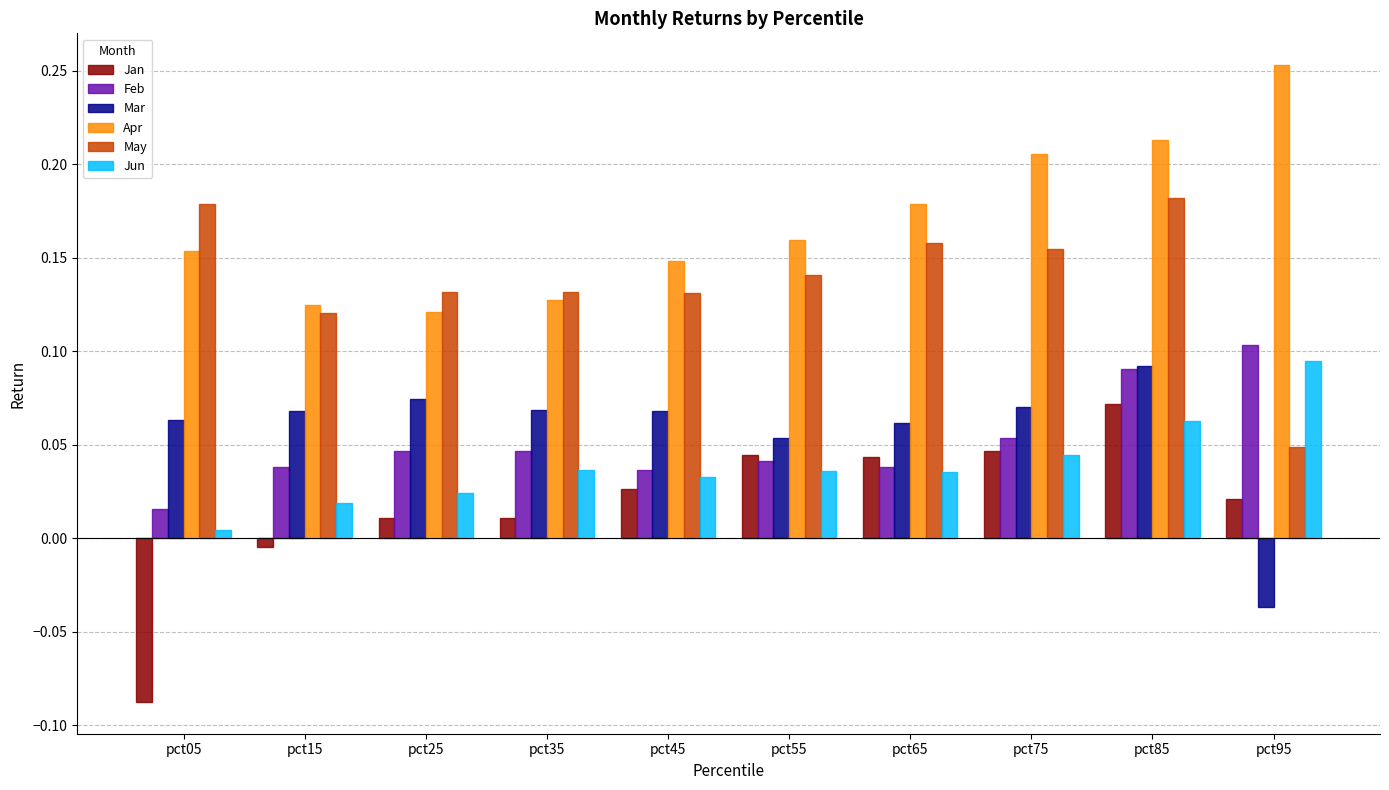

Rank the series at pct95 from lowest to highest value.

Mar, Jan, May, Jun, Feb, Apr